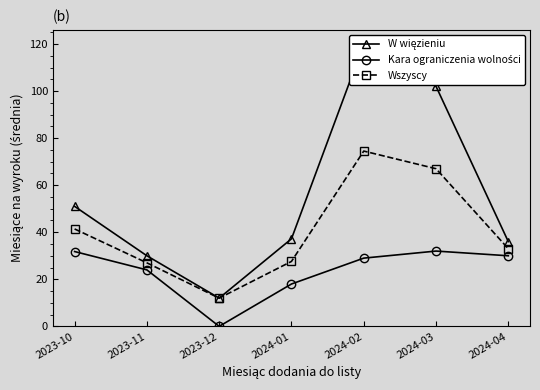

The Wszyscy series shows 27.0 at 2023-11. True or false?

True